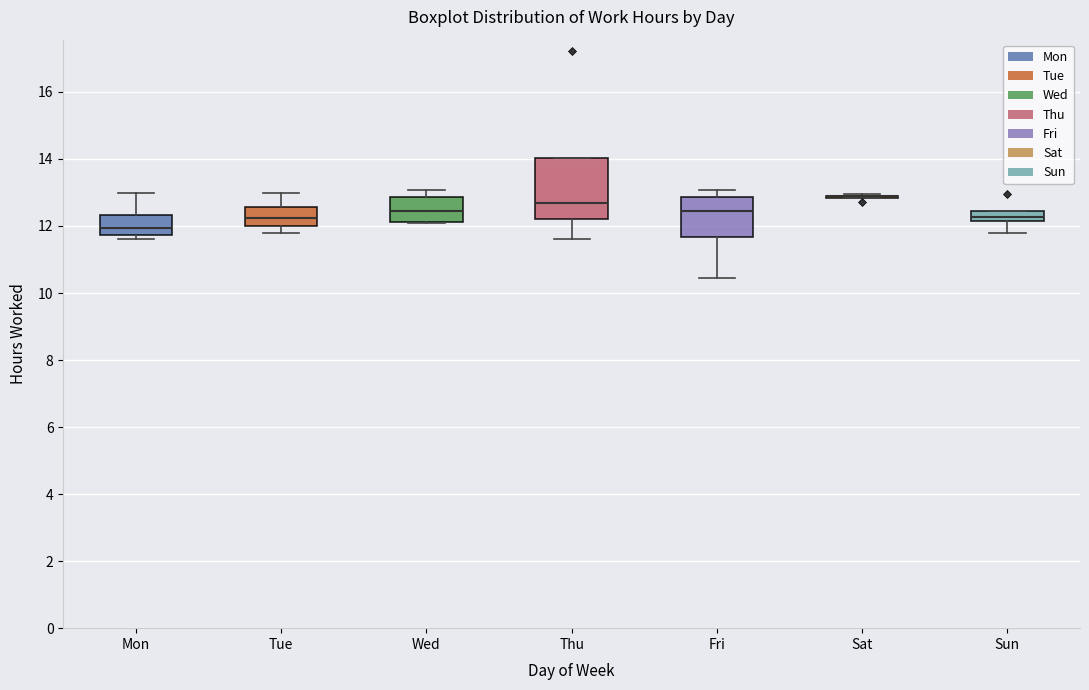

Comparing the boxes themselves (not the whiskers), which one is the tallest?

Thu